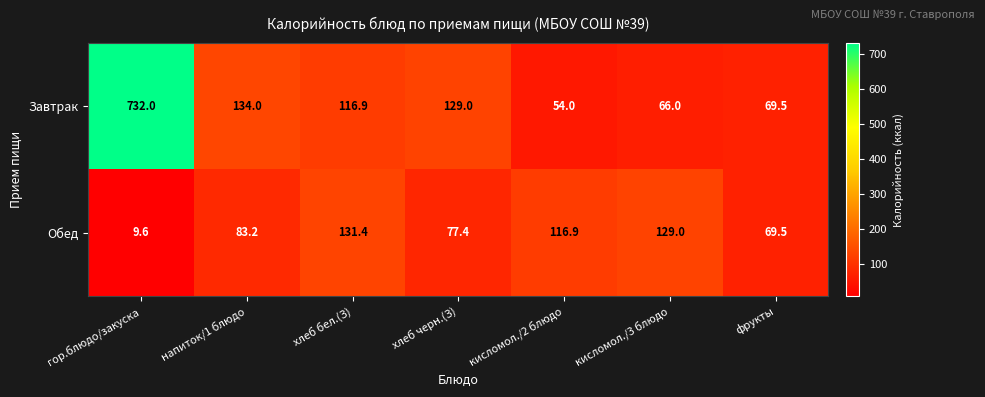

What is the difference between the maximum and minimum values in the Завтрак series?

678.0